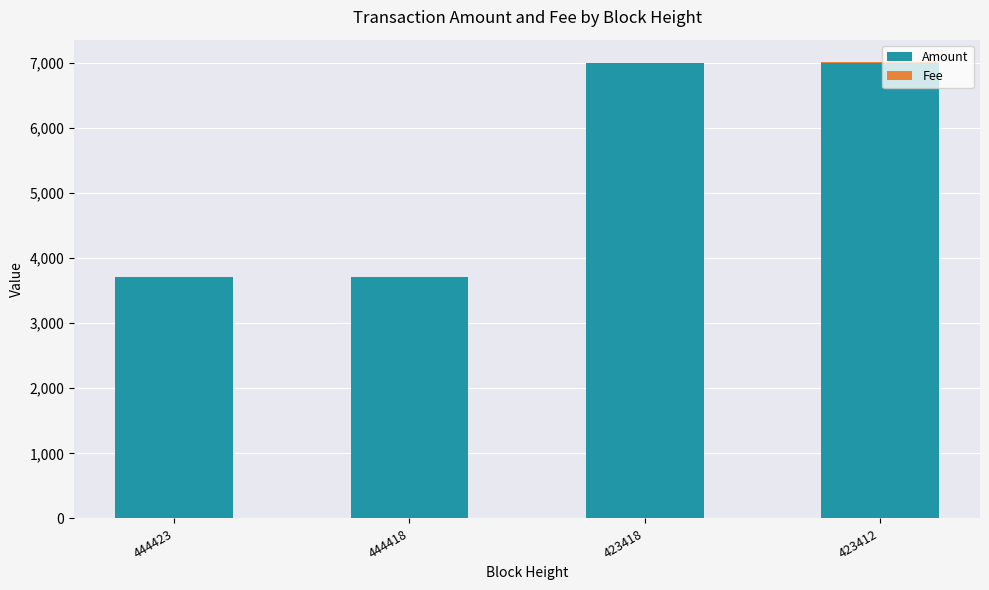

The Amount series shows 3705 at 444418. True or false?

True